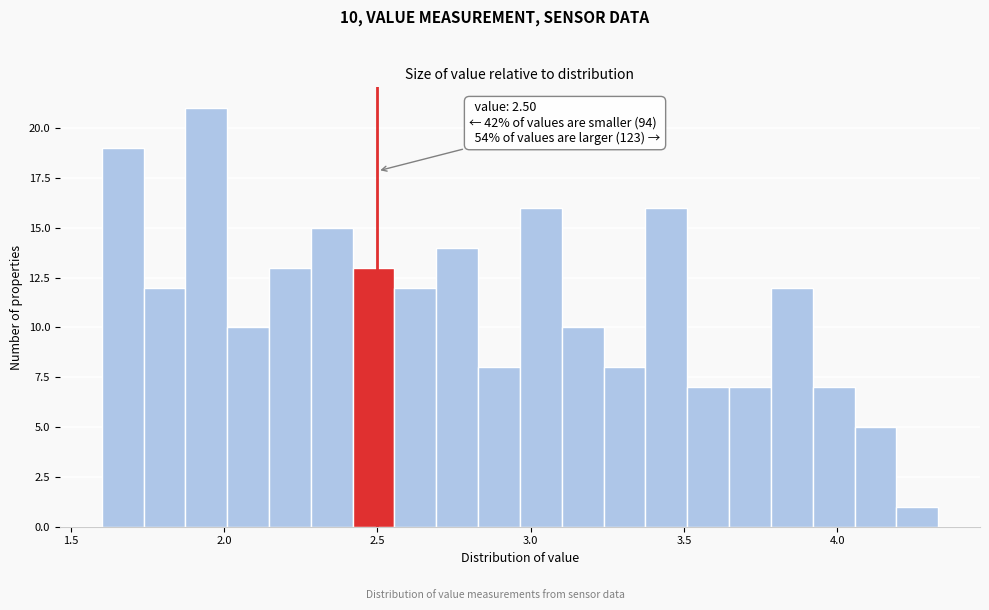

Around what value on the x-axis is the tallest bar? Give the approximate position of its centre, as read against the axis.

1.95